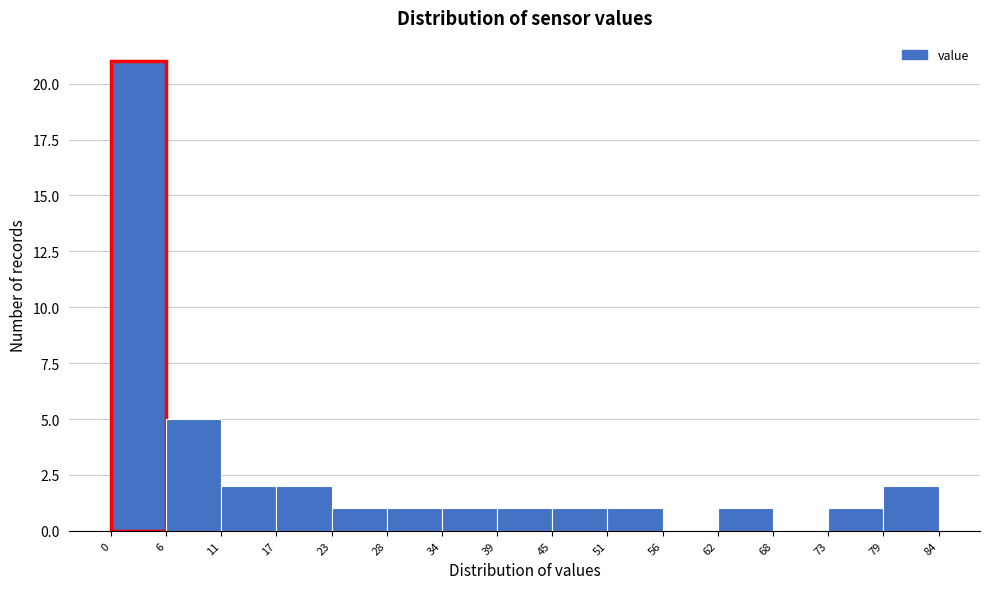

Reading left to right, list every bar in this chart as the range it spans on the x-axis followed by its height. The values are not printed on the chart, so give them approximately, as read against the axis.

0 to 6: 21
6 to 11: 5
11 to 17: 2
17 to 23: 2
23 to 28: 1
28 to 34: 1
34 to 39: 1
39 to 45: 1
45 to 51: 1
51 to 56: 1
56 to 62: 0
62 to 68: 1
68 to 73: 0
73 to 79: 1
79 to 84: 2